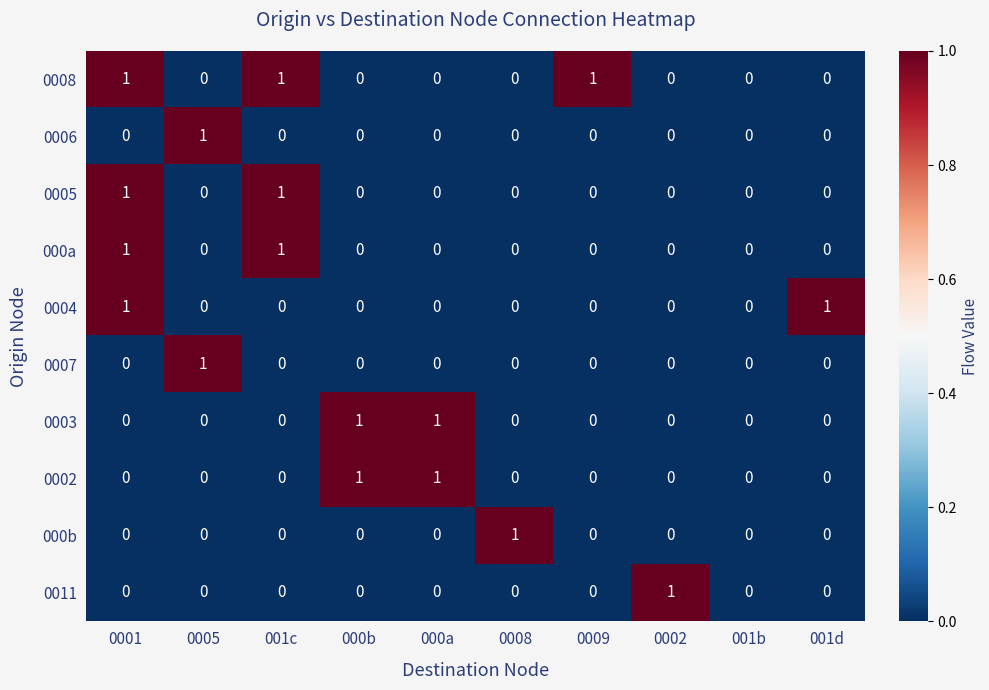

What is the sum of all 0008 values?

3